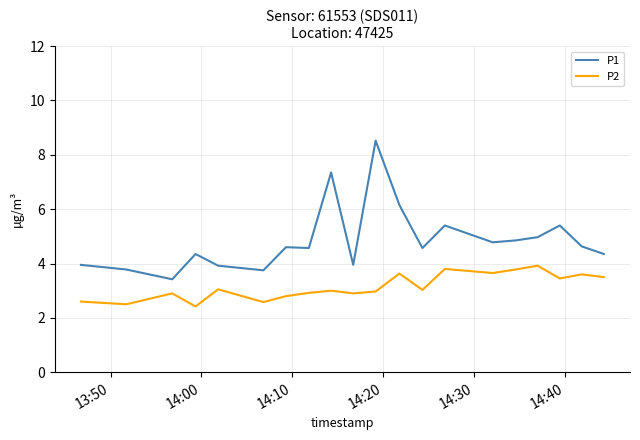

List the series in order of their peak value, lowest first.

P2, P1